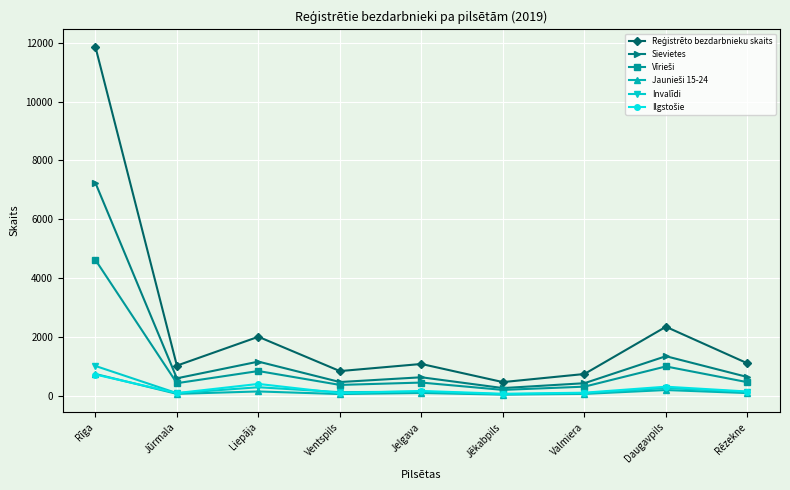

What is the difference between the highest and lowest values at Jēkabpils?

426